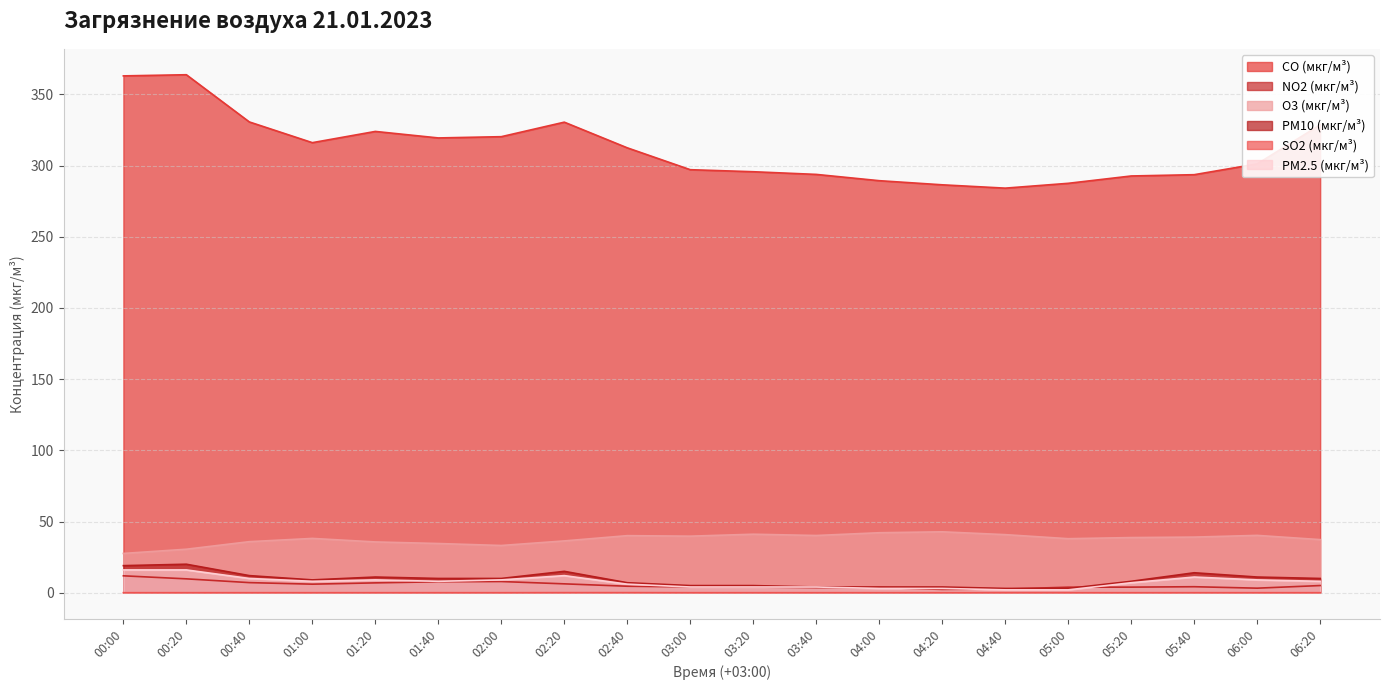

Is the value of NO2 (мкг/м³) at 01:20 greater than the value of CO (мкг/м³) at 00:40?

No